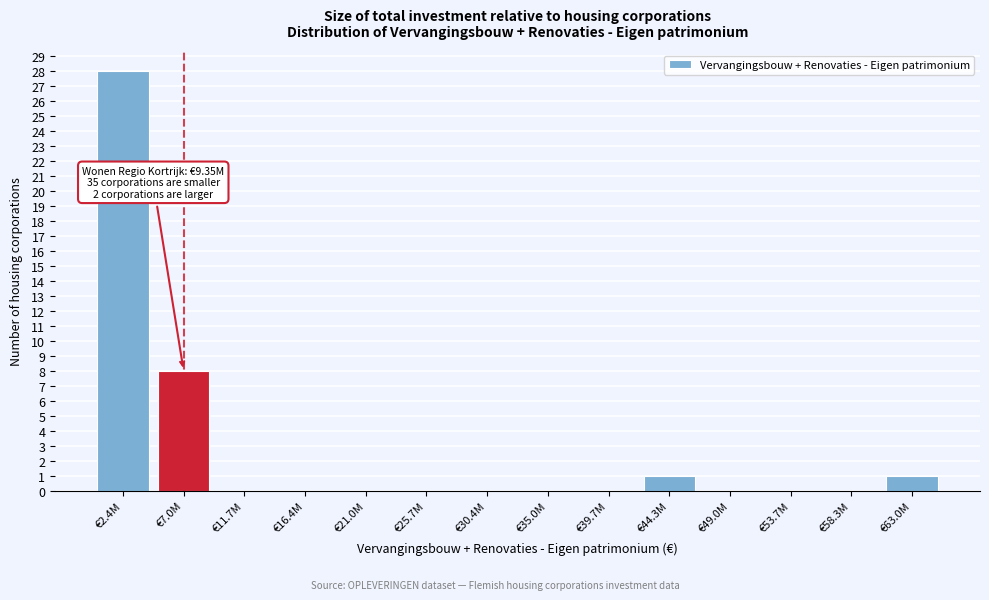

Reading left to right, list all the values displayed in this chart.

€2.4M=28	€7.0M=8	€11.7M=0	€16.4M=0	€21.0M=0	€25.7M=0	€30.4M=0	€35.0M=0	€39.7M=0	€44.3M=1	€49.0M=0	€53.7M=0	€58.3M=0	€63.0M=1